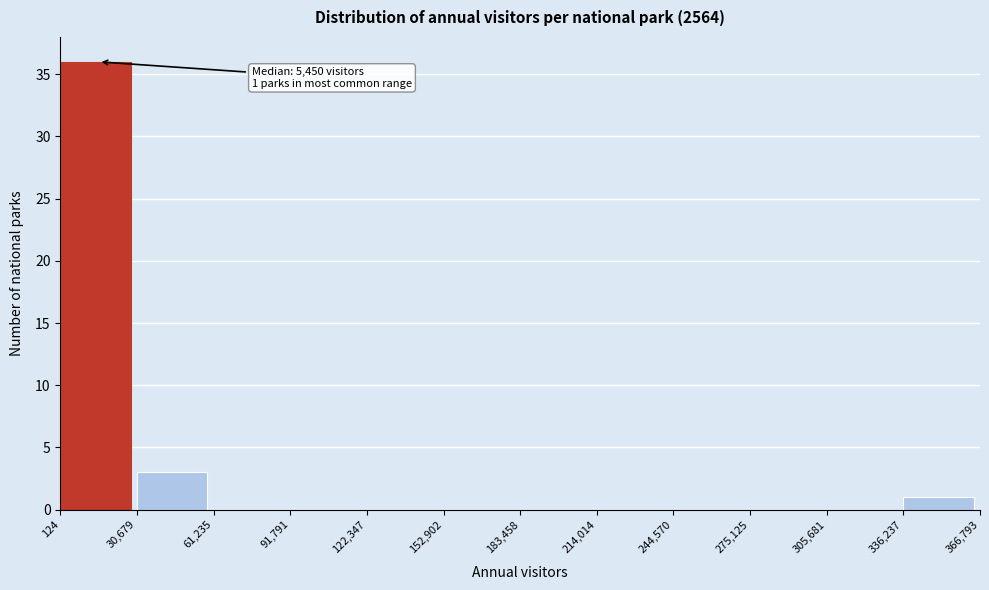

Over which range of the x-axis is the bar tallest?

124 to 30,679